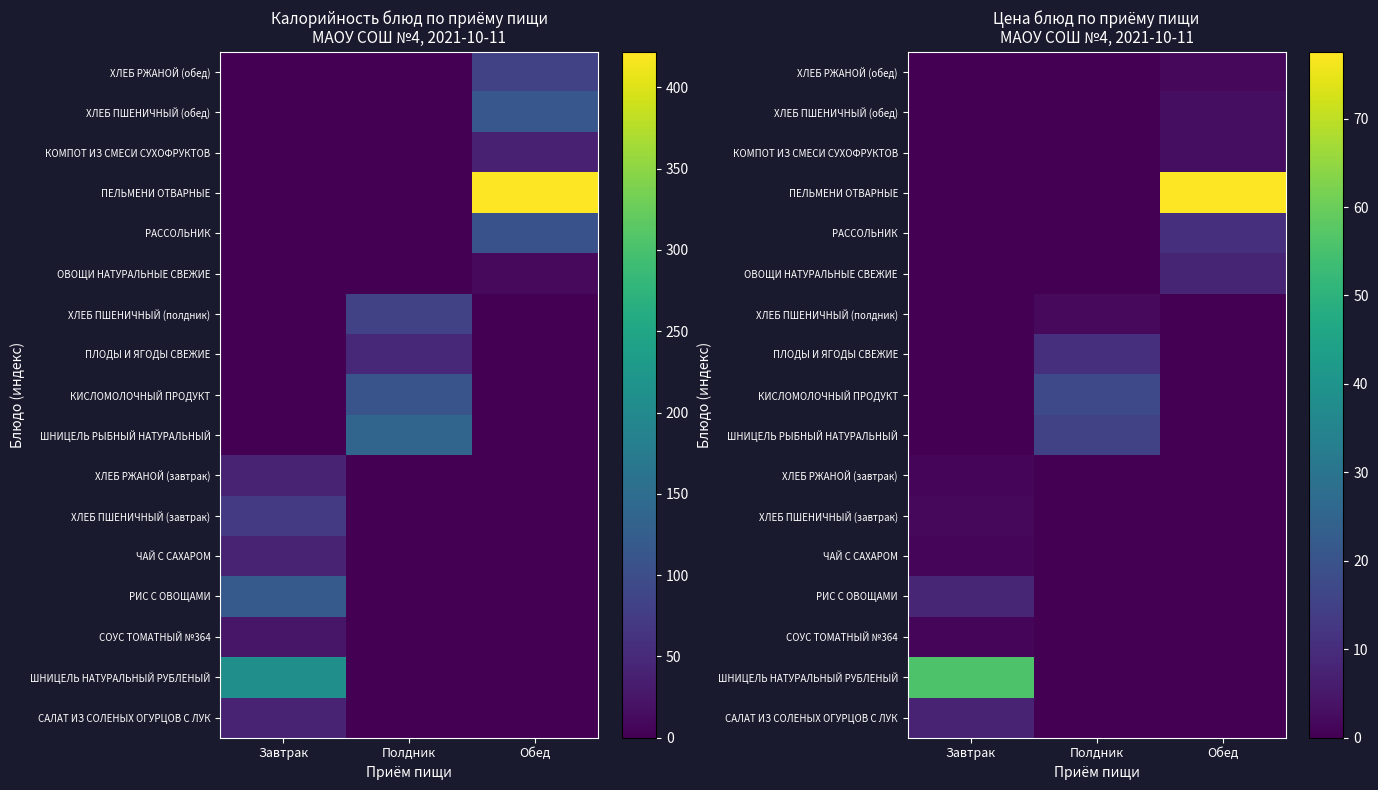

At which category does the chart reach its peak across all series?

Обед